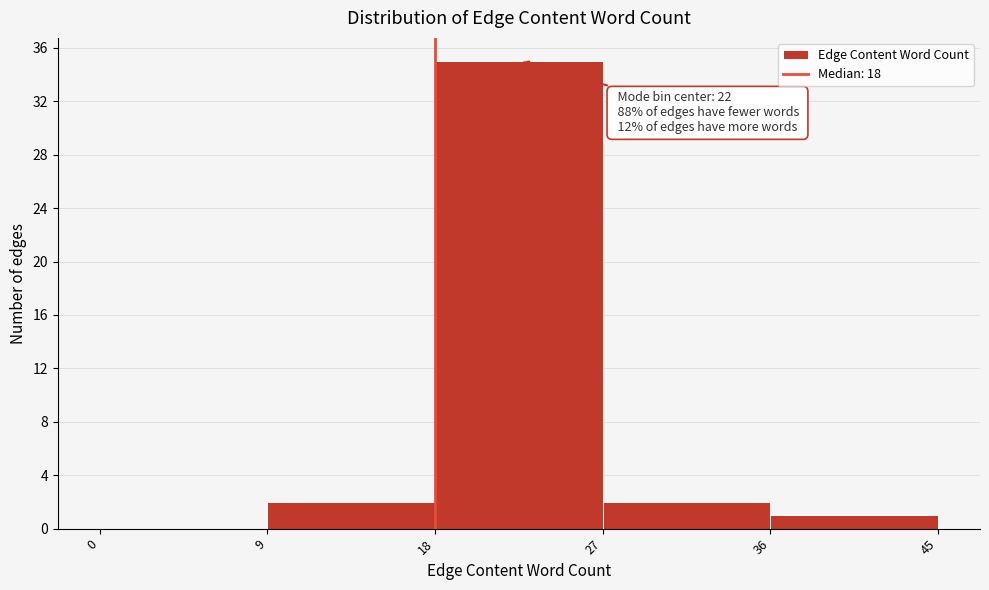

Over which range of the x-axis is the bar tallest?

18 to 27